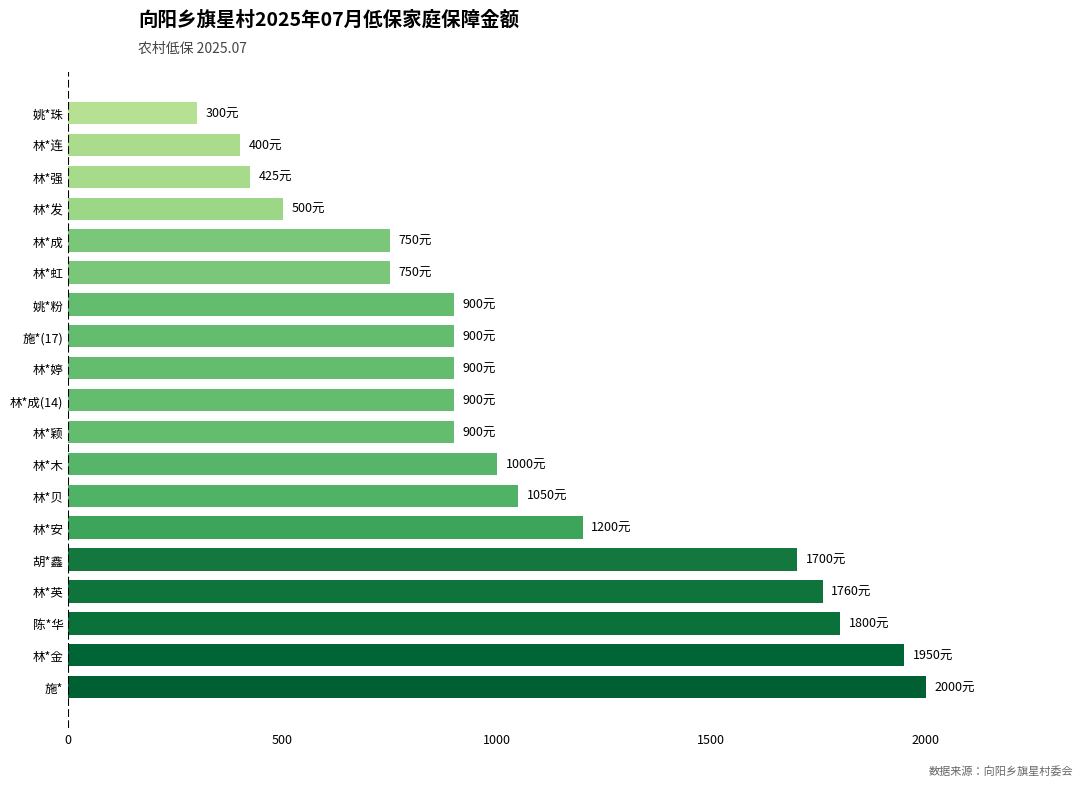

How many bars are there in total?

19